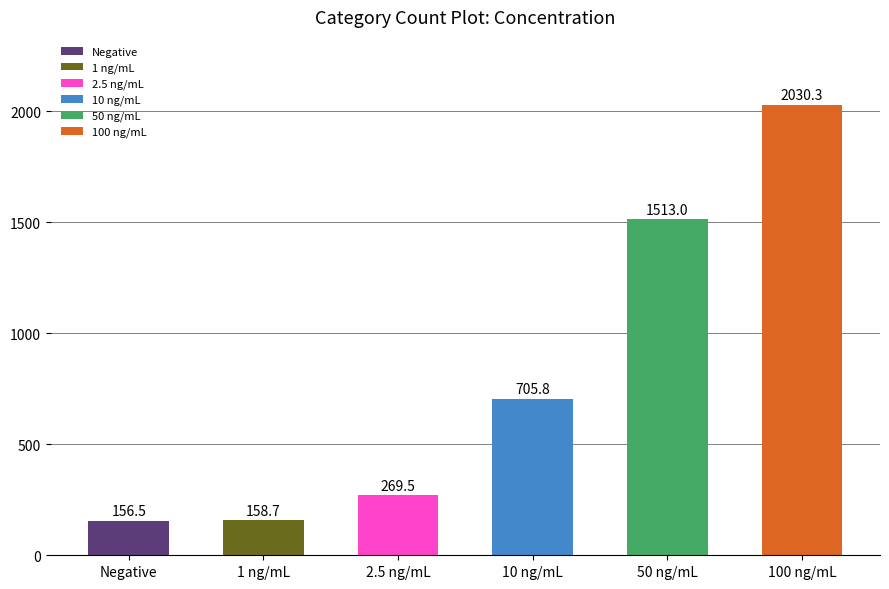

What is the difference between the values at 2.5 ng/mL and Negative?

113.0